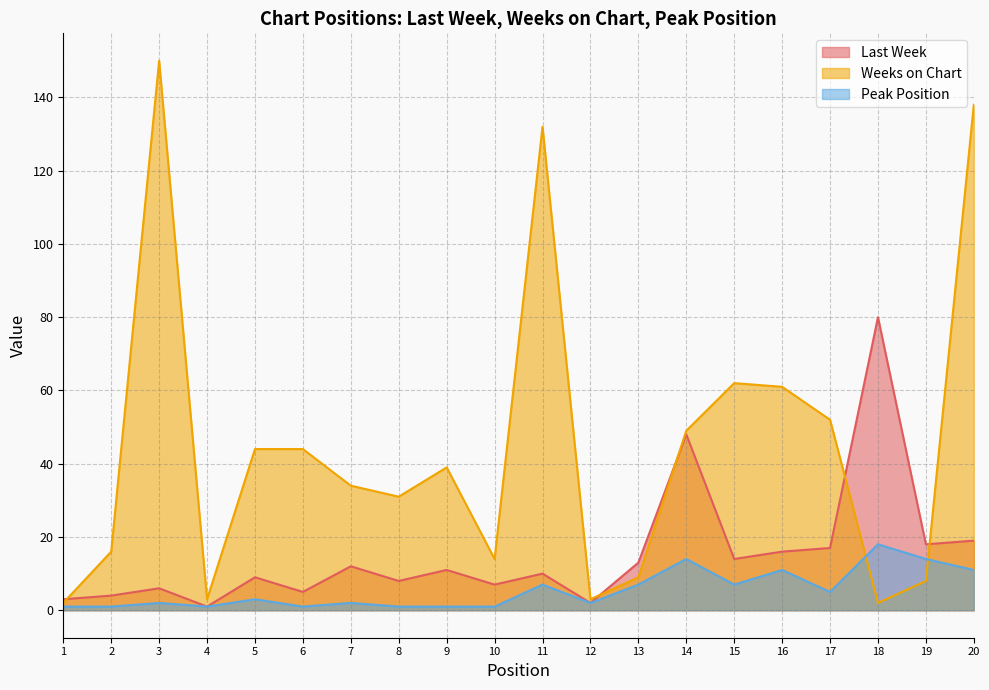

What is the average value of the Peak Position series?

6